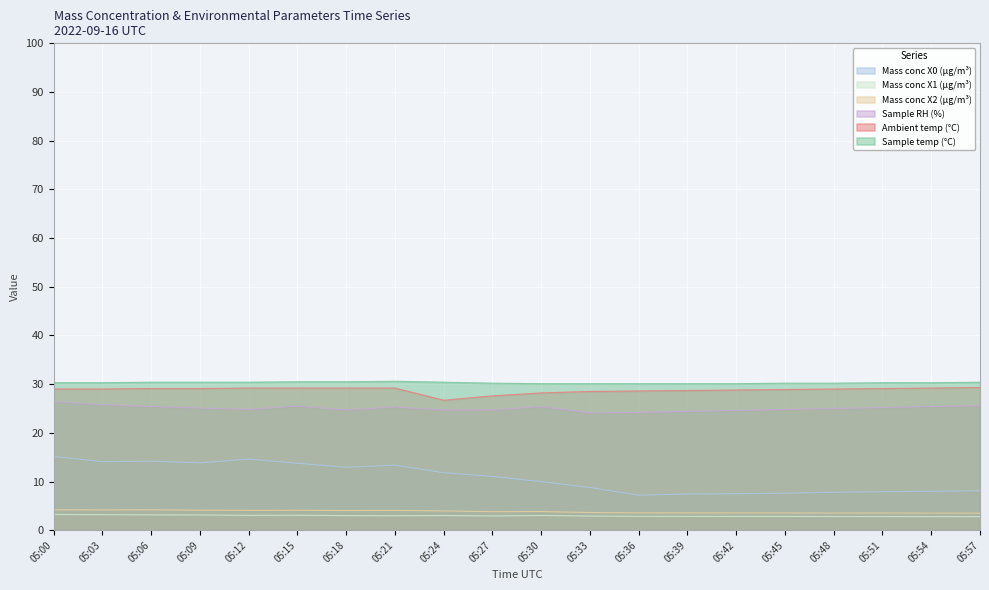

True or false: Mass conc X2 (μg/m³) and Mass conc X0 (μg/m³) intersect in this chart.

False